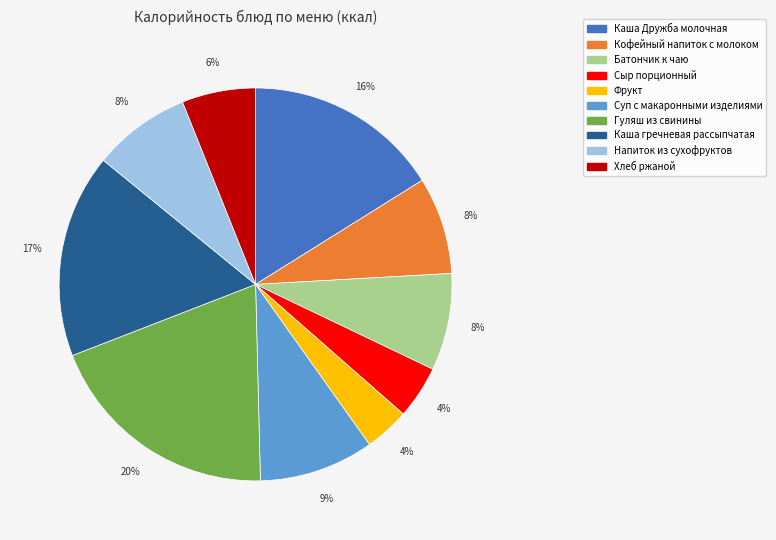

What is the ratio of the value at Хлеб ржаной to the value at Кофейный напиток с молоком?

0.8